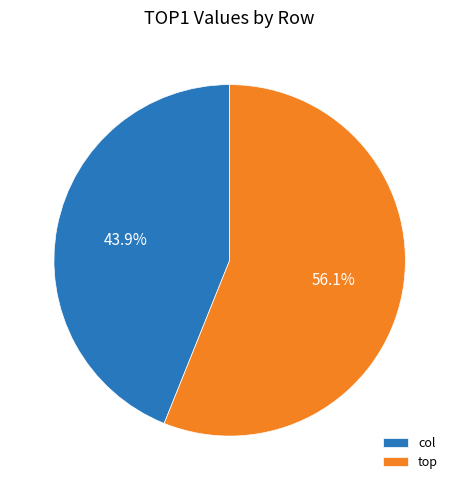

What is the largest slice in the pie chart?

top